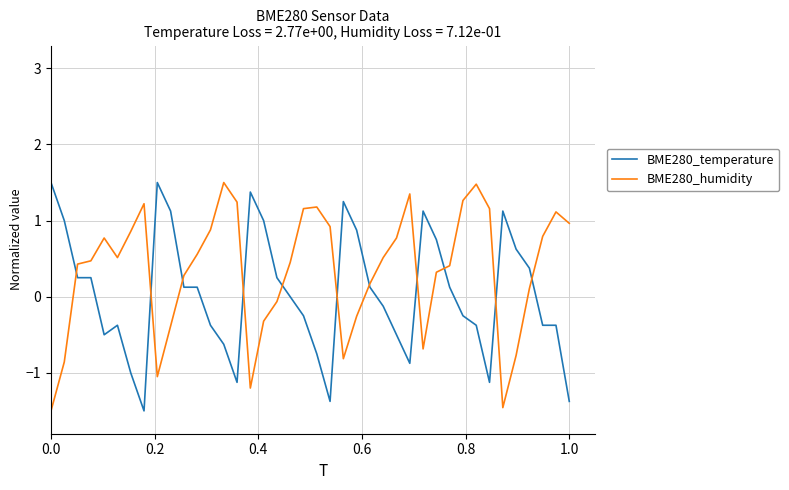

What are all the series names shown in the legend?

BME280_temperature, BME280_humidity